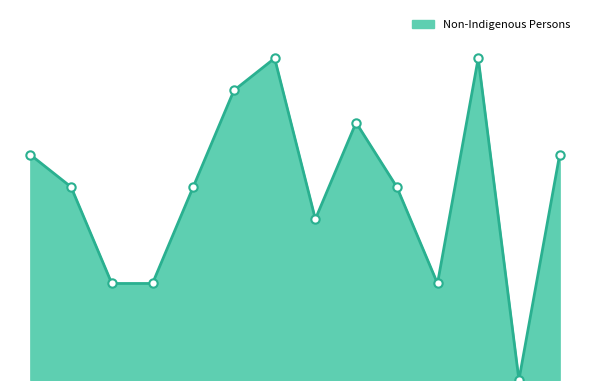

Reading left to right, what are all the values shown in this chart?

7	6	3	3	6	9	10	5	8	6	3	10	0	7